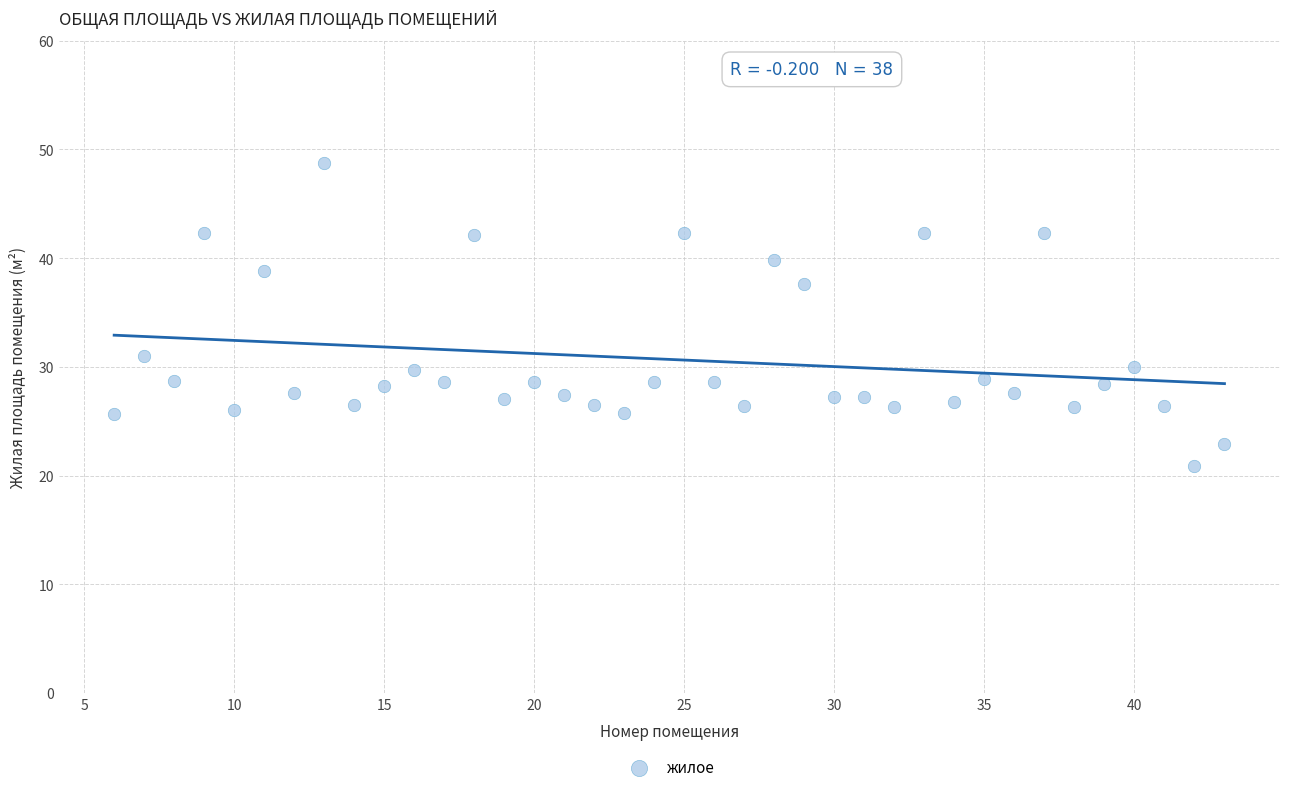

What Y value in the scatter plot is closest to 34?

31.0